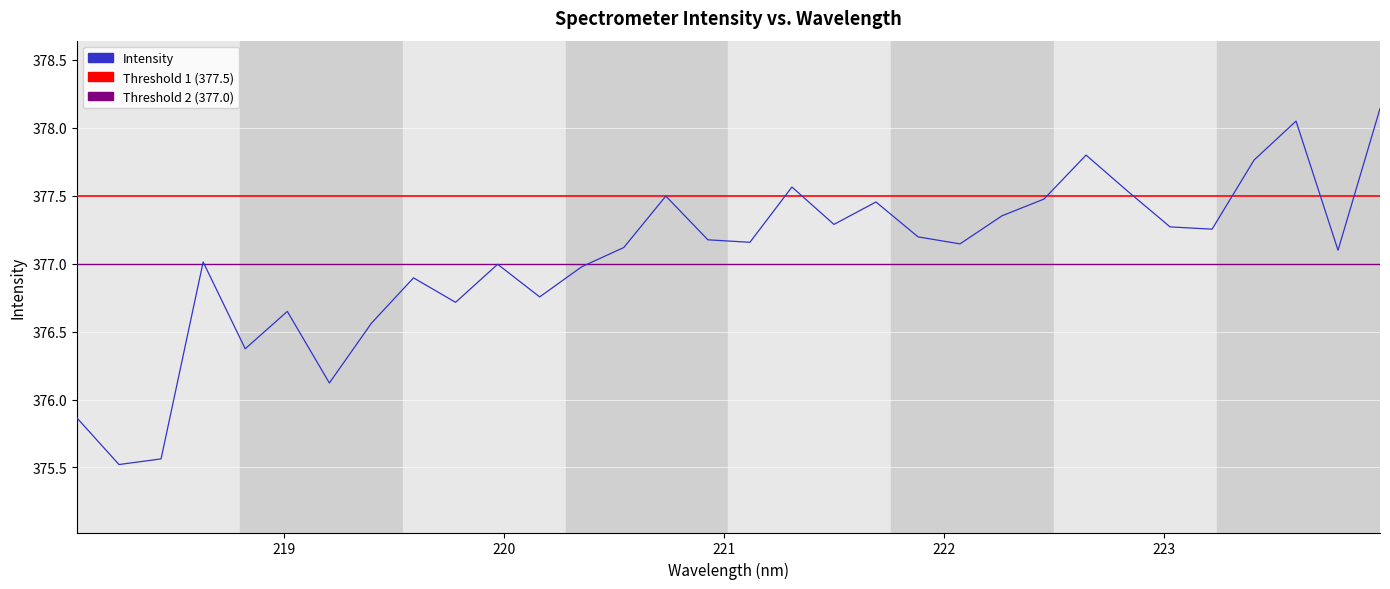

What is the minimum value shown in the chart?

375.5